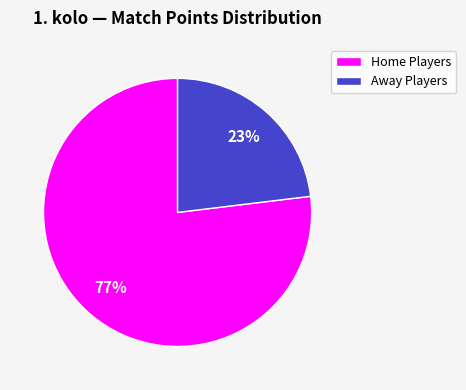

Do Home Players and Away Players together represent more than half of the pie?

Yes